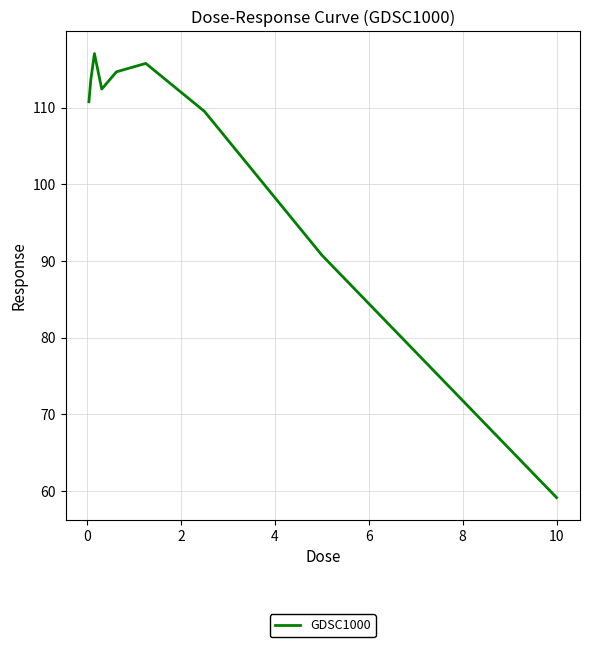

Count the number of categories in the chart.

9